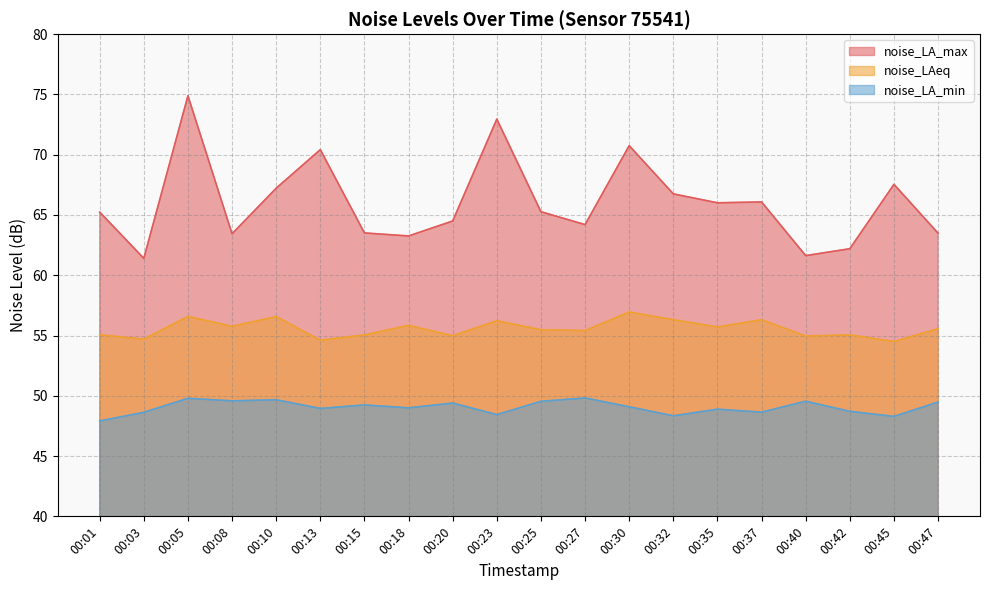

At which label is noise_LA_max closest to 68?

00:45